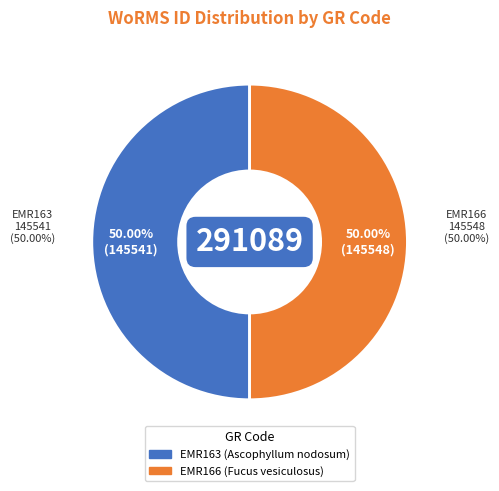

Which slice is the smallest?

EMR163